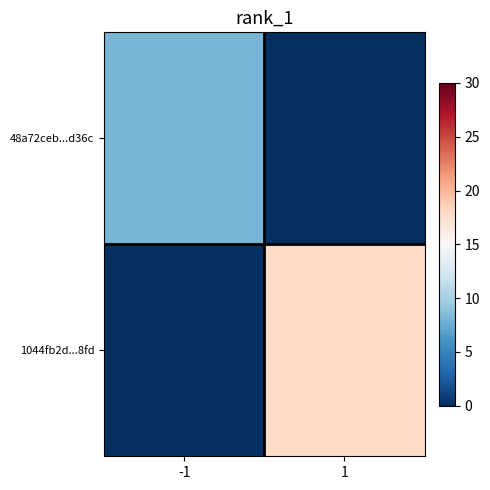

Which series changed the most between -1 and 1?

1044fb2d...8fd